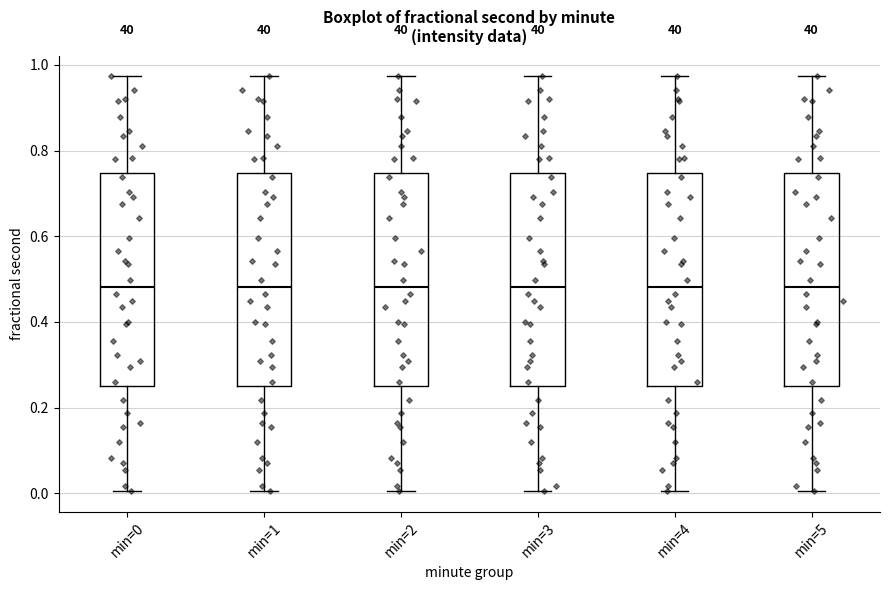

Reading left to right, transcribe this box plot: for each box, give where its median line is, the range the box spans, and where its two whiskers end, as read against the y-axis. The values are not printed on the chart, so give them approximately, as read against the axis.

min=0: median 0.48, box 0.24 to 0.74, whiskers 0.00 to 0.98
min=1: median 0.48, box 0.24 to 0.74, whiskers 0.00 to 0.98
min=2: median 0.48, box 0.24 to 0.74, whiskers 0.00 to 0.98
min=3: median 0.48, box 0.24 to 0.74, whiskers 0.00 to 0.98
min=4: median 0.48, box 0.24 to 0.74, whiskers 0.00 to 0.98
min=5: median 0.48, box 0.24 to 0.74, whiskers 0.00 to 0.98